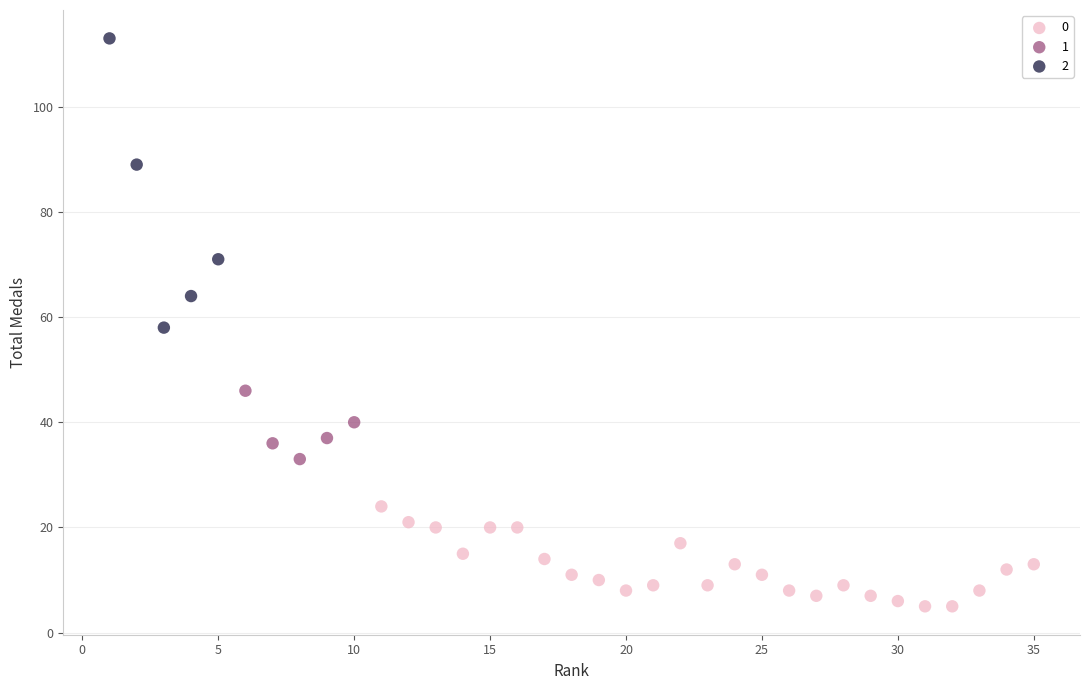

Which series has the widest spread of Y values?

2